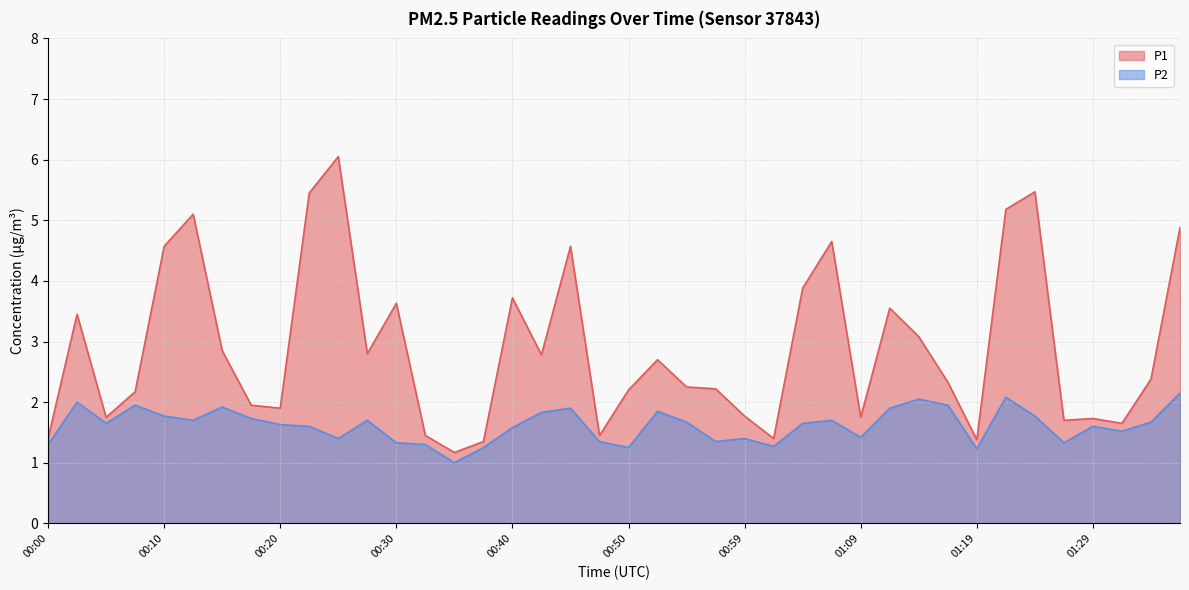

How many series are shown in this chart?

2